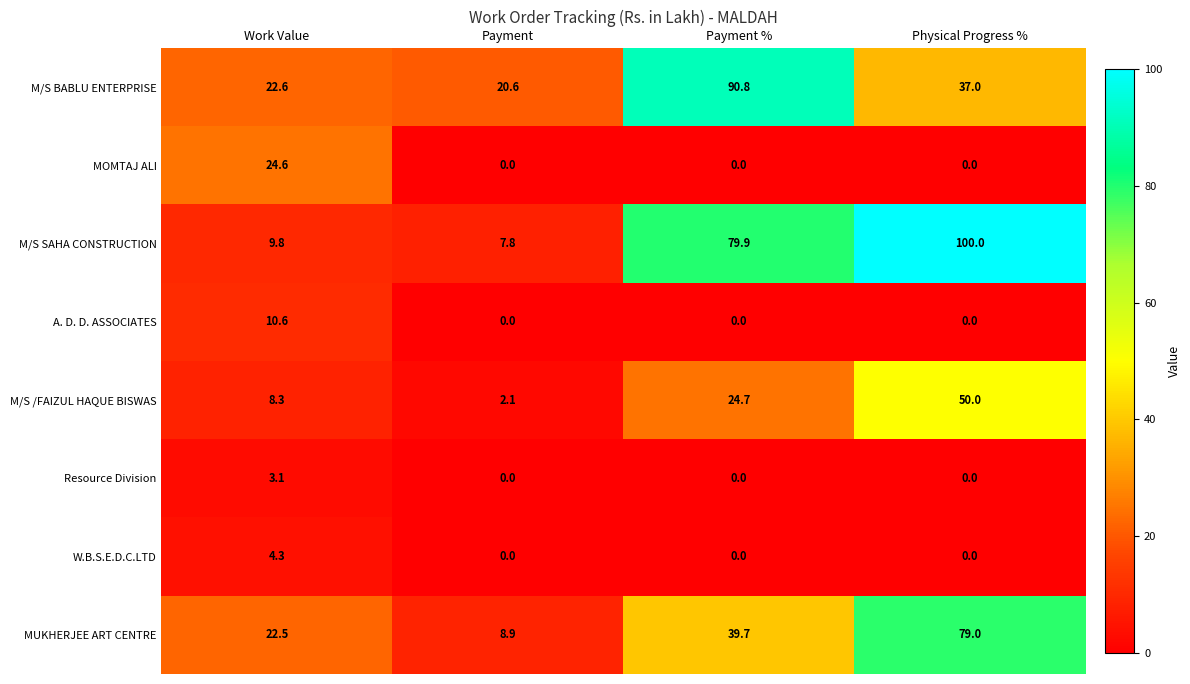

What is the difference between the maximum and minimum values in the W.B.S.E.D.C.LTD series?

4.3